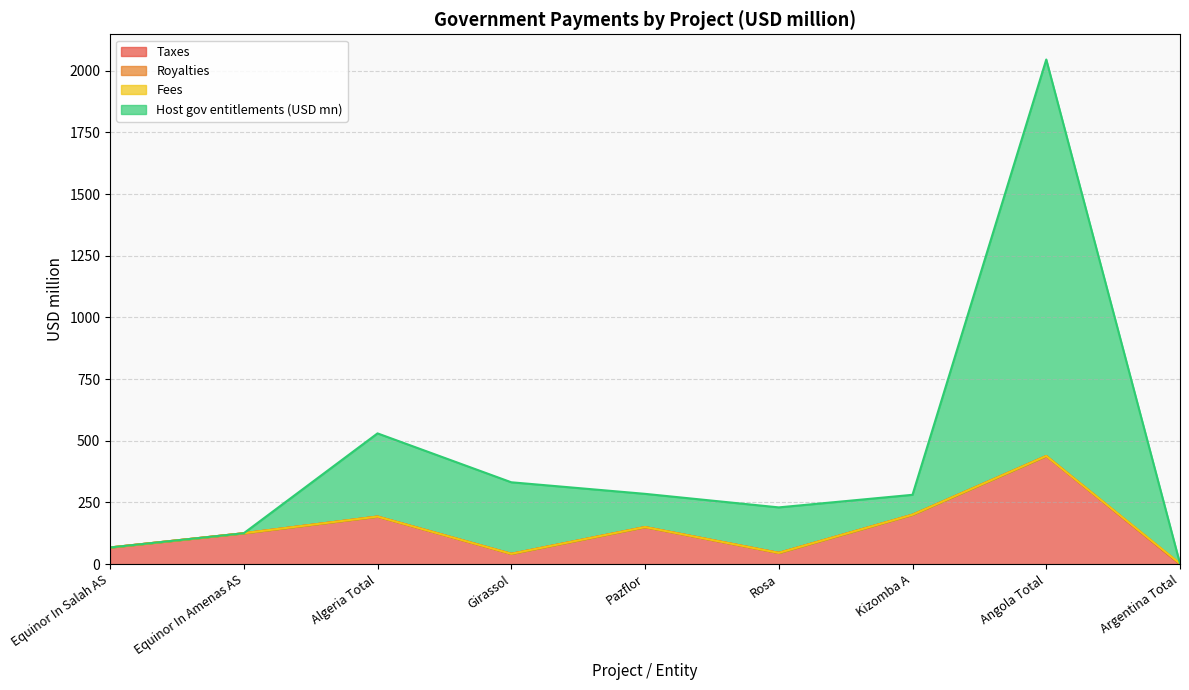

At which category is the sum across all series the highest?

Angola Total